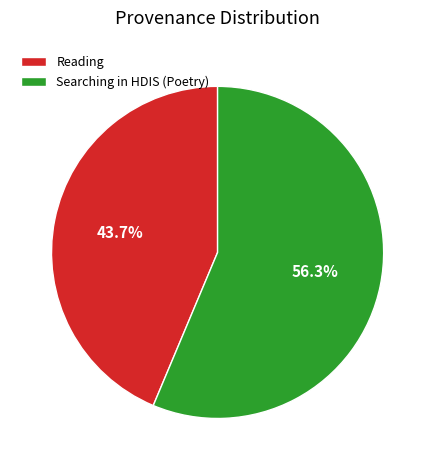

To the nearest percent, what portion does Searching in HDIS (Poetry) represent?

56%